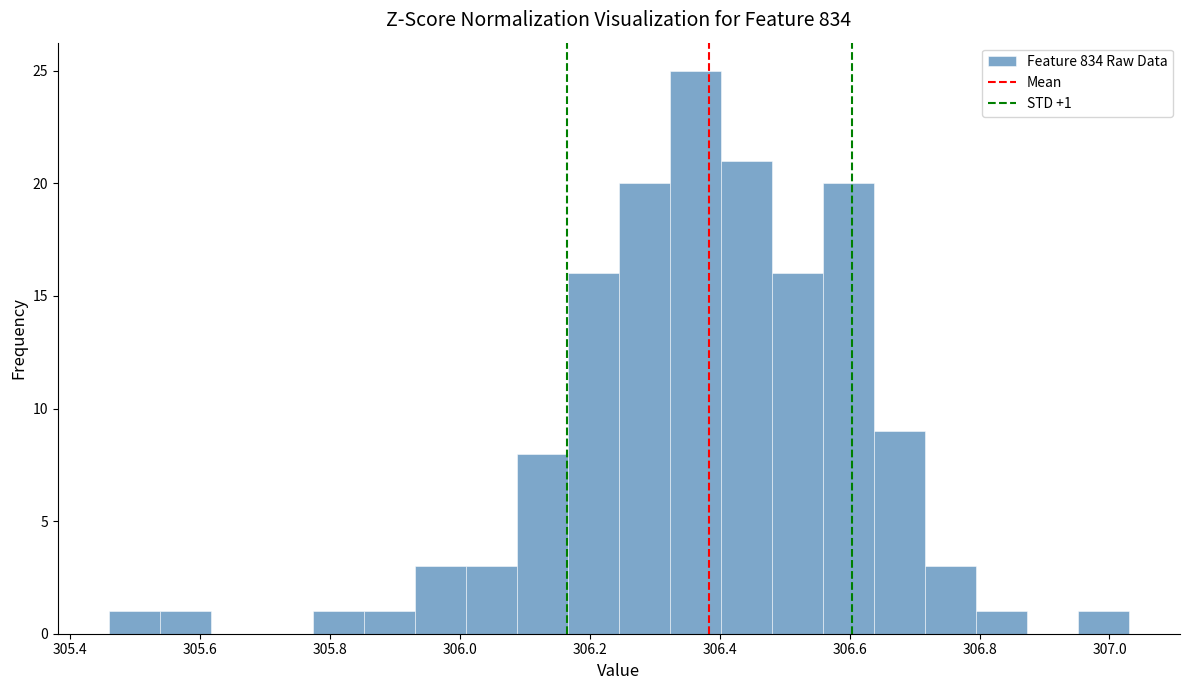

Read against the x-axis, roughly where is the centre of the tallest bar?

306.36